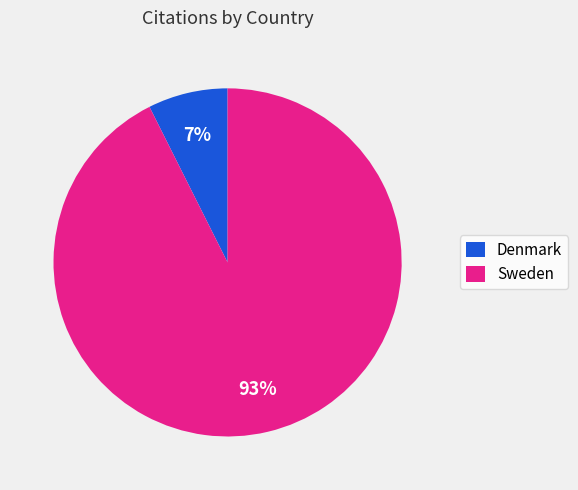

Which has a higher value, Sweden or Denmark?

Sweden